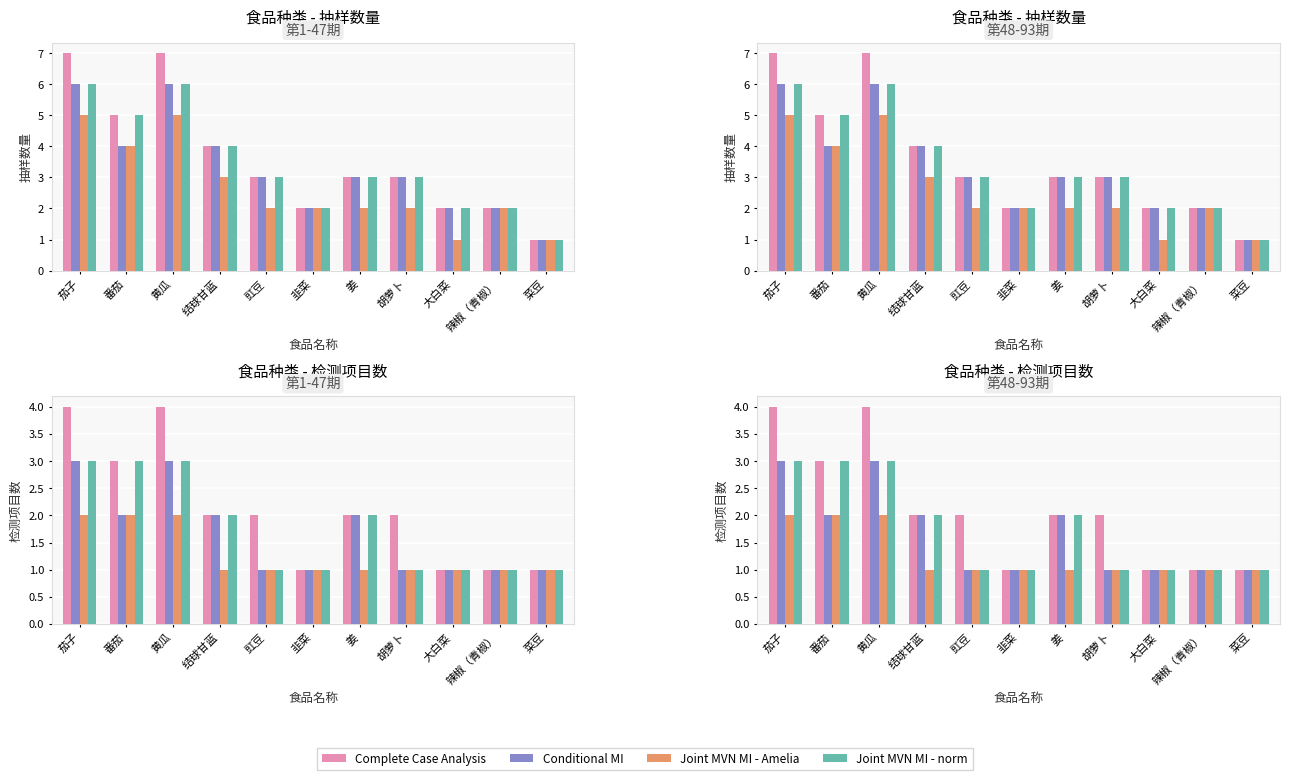

What is the label of the 8th bar from the left?

胡萝卜